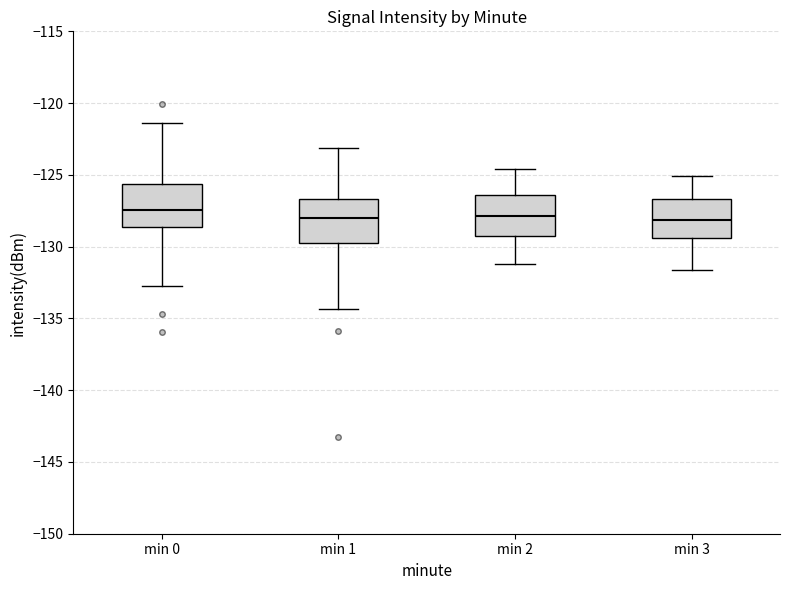

Reading left to right, read every box against the y-axis: the position of its median line, the range the box covers, and the ends of its whiskers. The values are not printed on the chart, so give them approximately, as read against the axis.

min 0: median -127.5, box -128.5 to -125.5, whiskers -133.0 to -121.5
min 1: median -128.0, box -130.0 to -126.5, whiskers -134.5 to -123.0
min 2: median -128.0, box -129.5 to -126.5, whiskers -131.0 to -124.5
min 3: median -128.0, box -129.5 to -126.5, whiskers -131.5 to -125.0